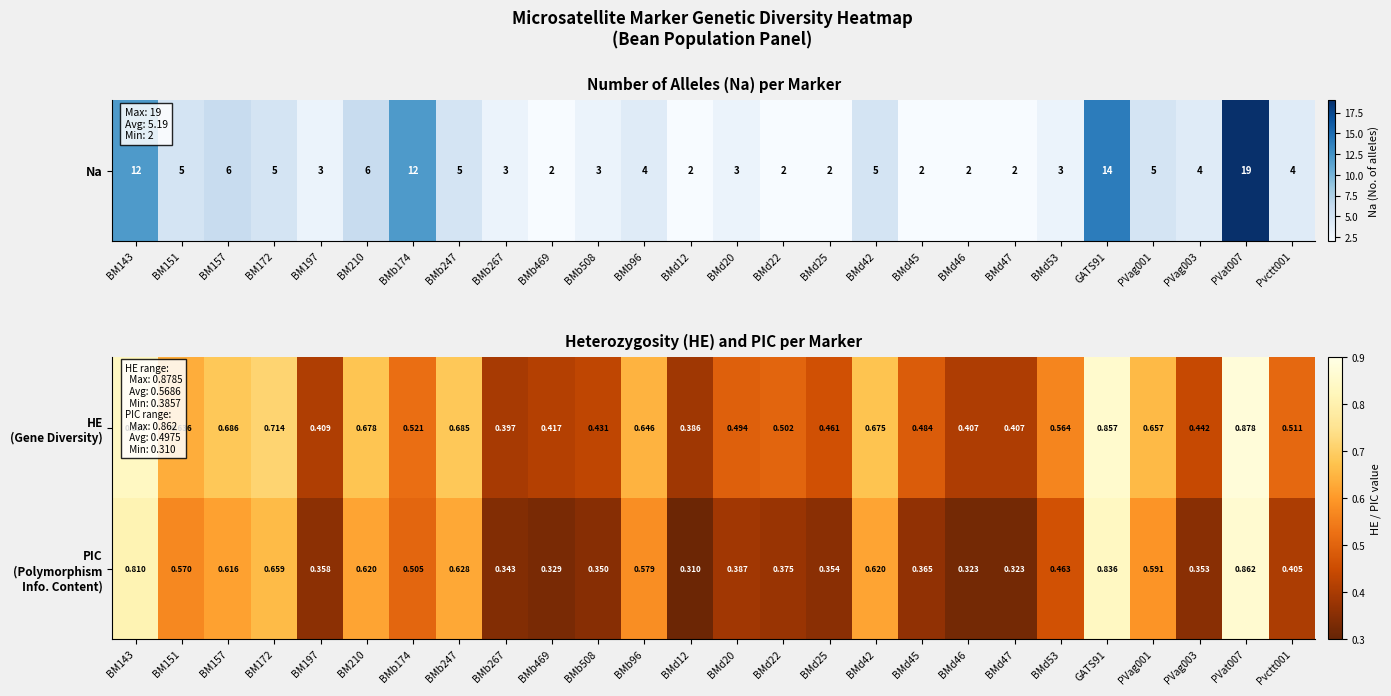

What is the spread (max minus min) of values at BMd22?

0.1